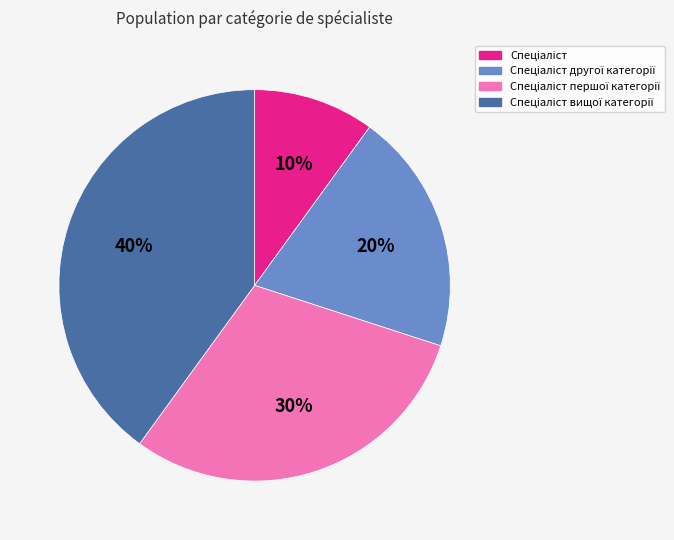

To the nearest percent, what is the difference between the largest and smallest slice percentages?

30%